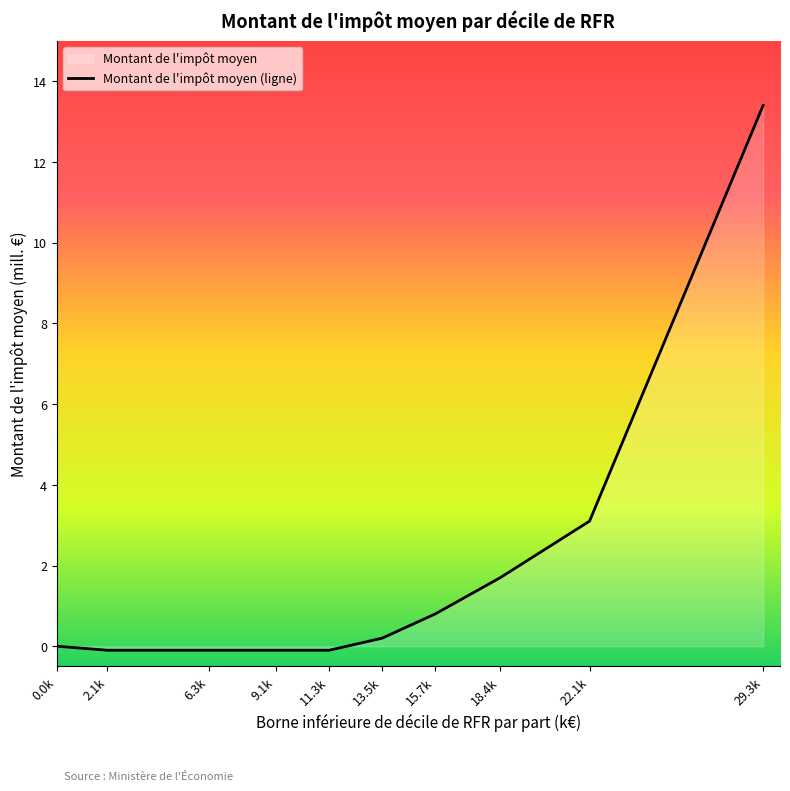

Where is the data nearest to the value 6?

22.1k